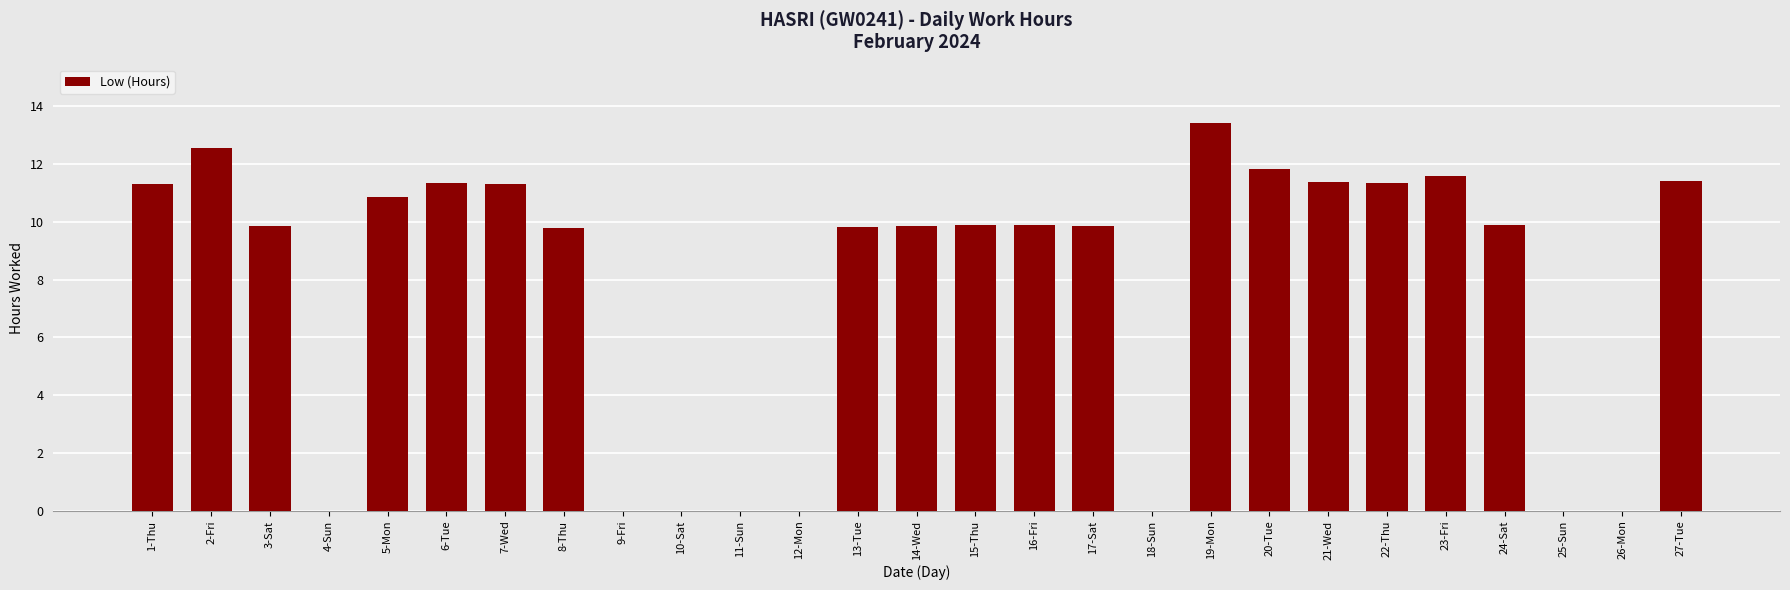

The chart shows a value of 9.9 at 16-Fri. True or false?

True